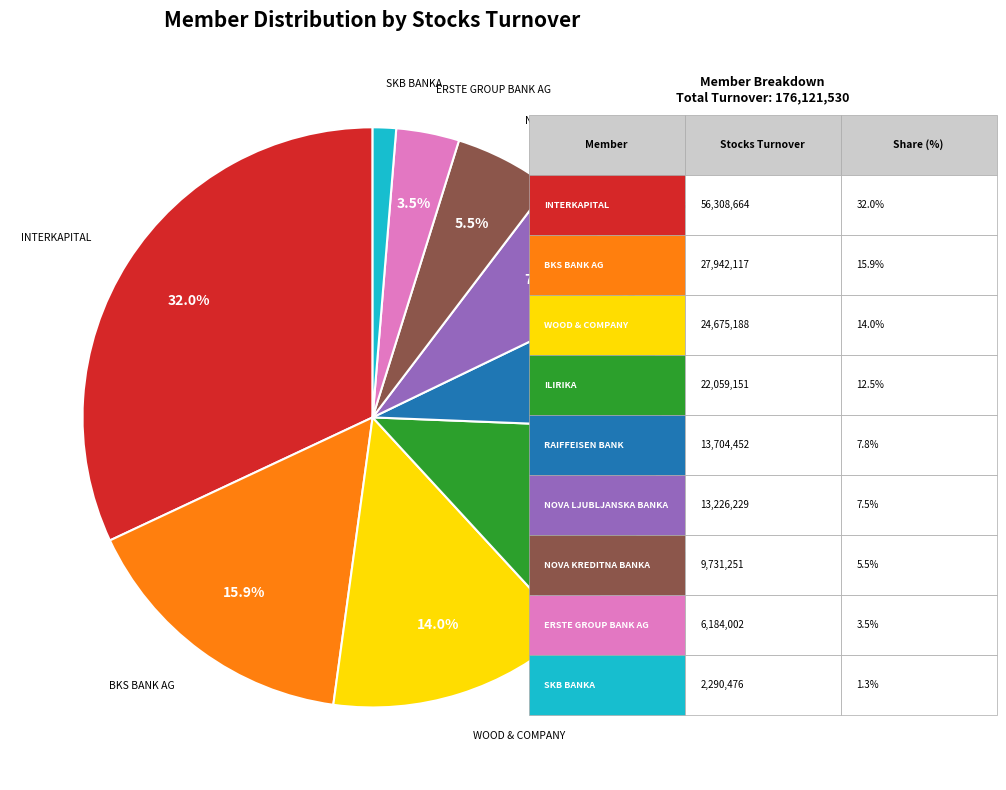

Is there any slice that represents more than half of the pie?

No